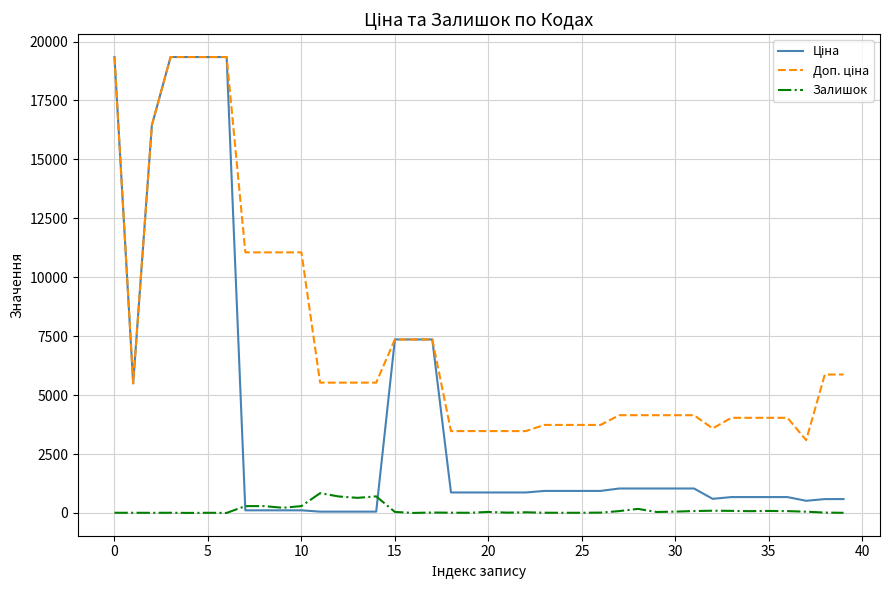

How many series are shown in this chart?

3